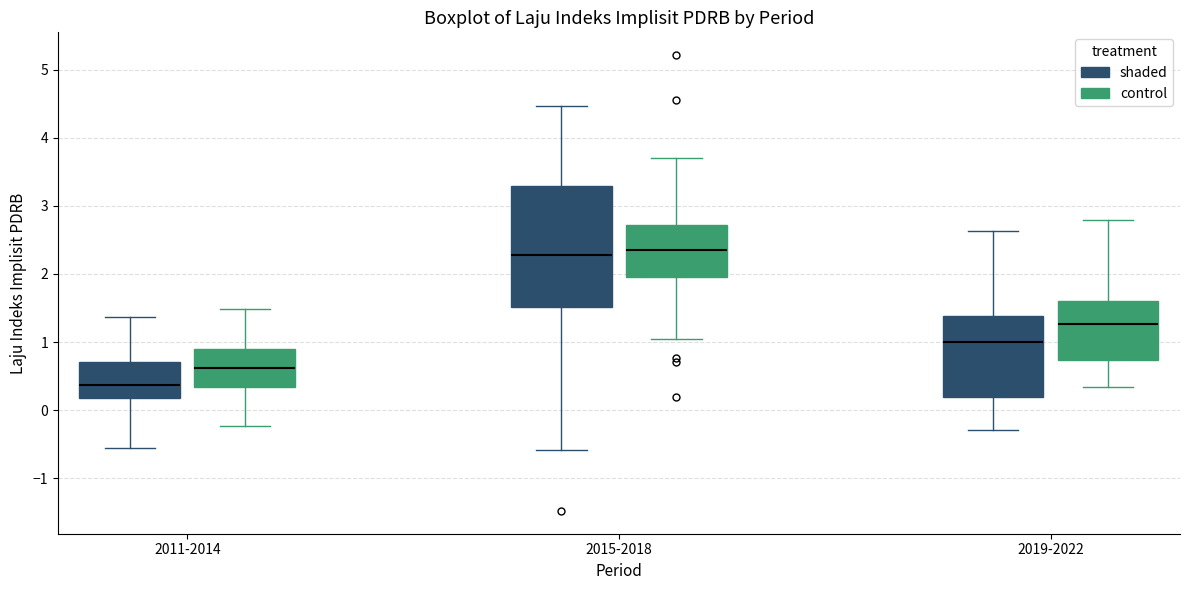

Where does the lower whisker of the box for 2019-2022 (control) end on the y-axis? The values are not printed on the chart, so give them approximately, as read against the axis.

0.3